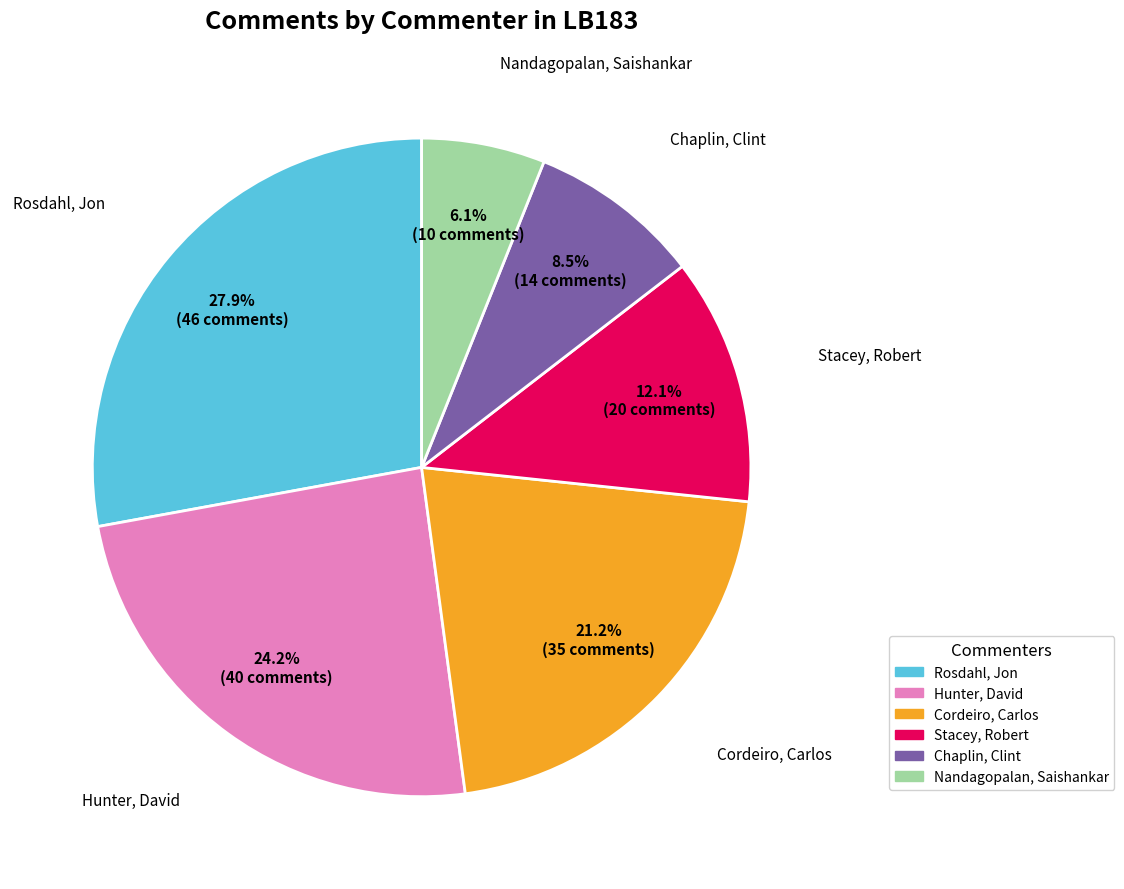

Which category has the smallest portion of the pie?

Nandagopalan, Saishankar